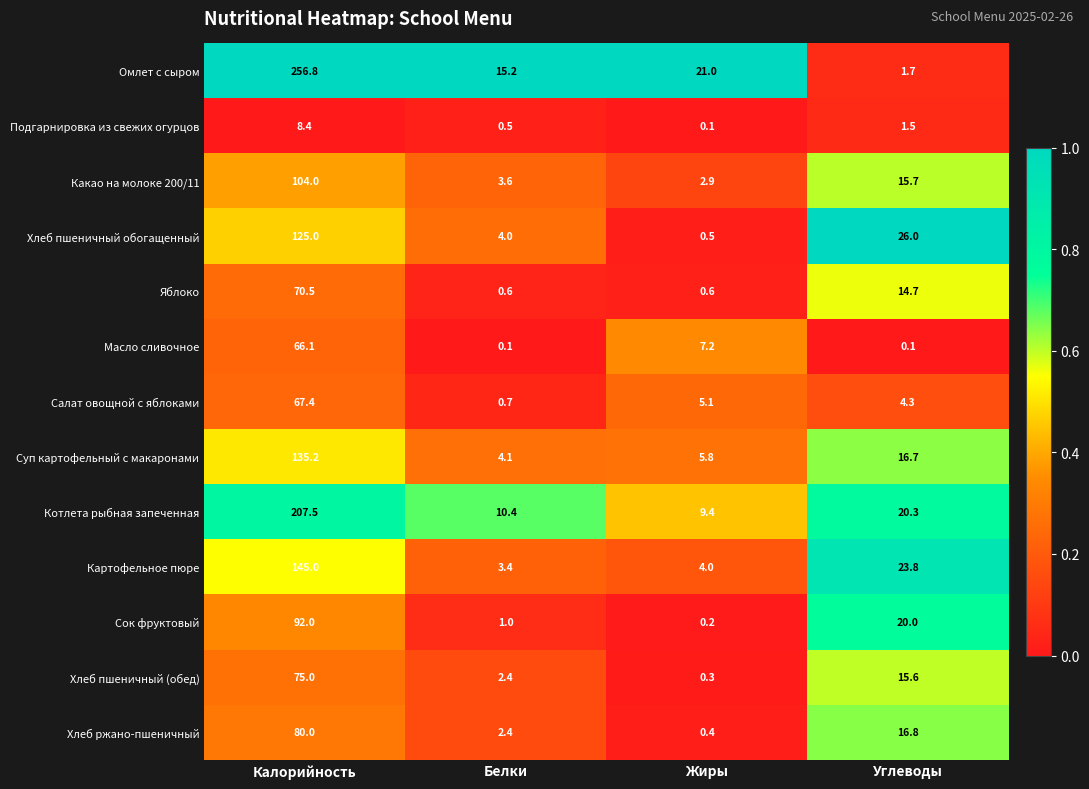

What is the difference between the maximum and second lowest values in the Хлеб ржано-пшеничный series?

77.6